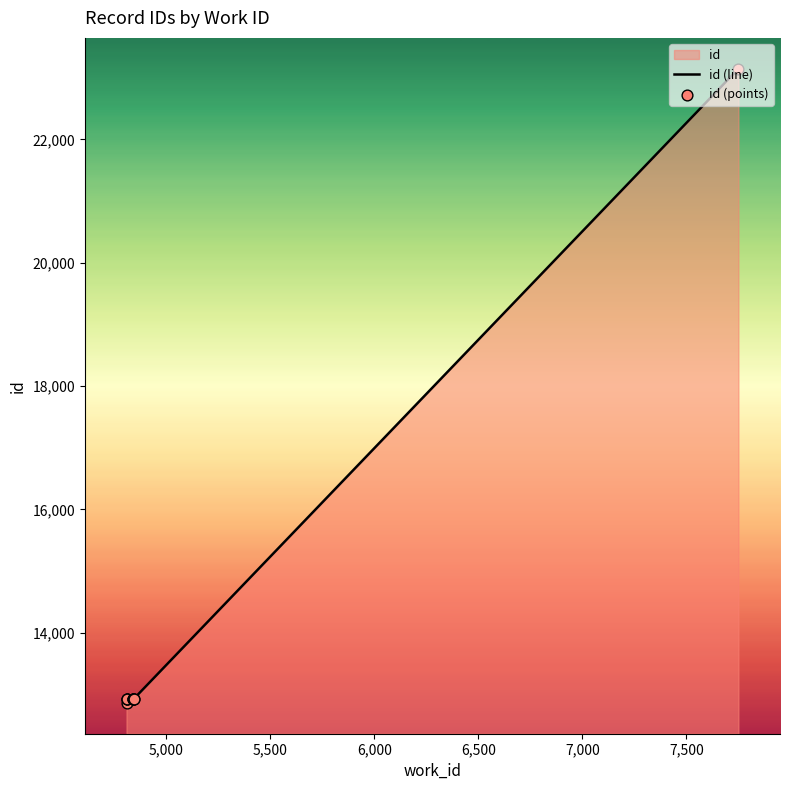

Which series has the largest total across all categories?

id (line)